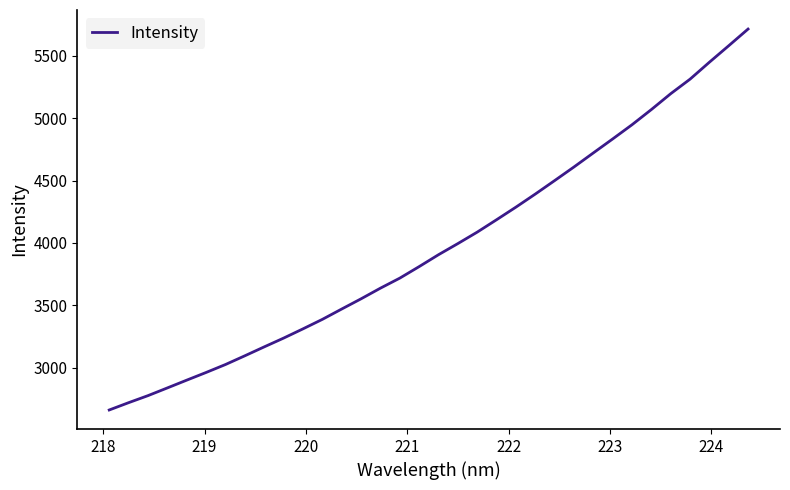

What is the greatest value displayed?

5714.9